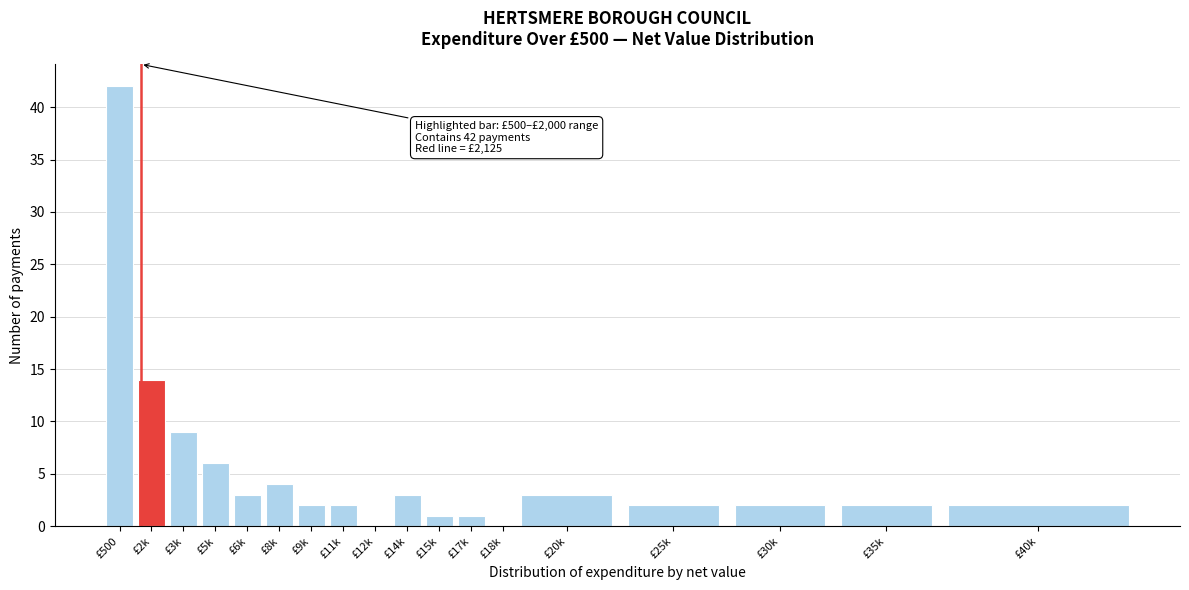

Reading right to left, list all the values displayed in this chart.

£40k=2	£35k=2	£30k=2	£25k=2	£20k=3	£18k=0	£17k=1	£15k=1	£14k=3	£12k=0	£11k=2	£9k=2	£8k=4	£6k=3	£5k=6	£3k=9	£2k=14	£500=42